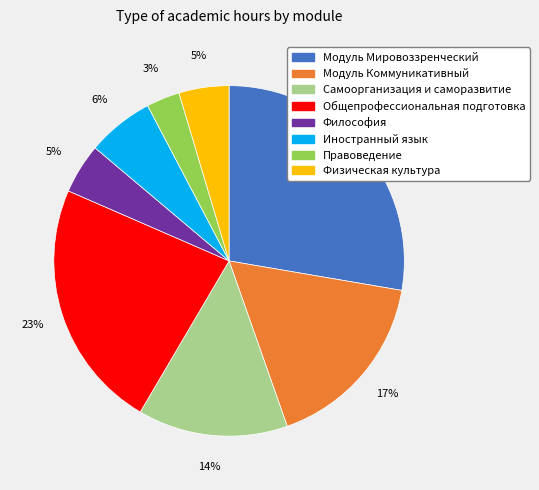

True or false: Общепрофессиональная подготовка accounts for 33% of the total.

False